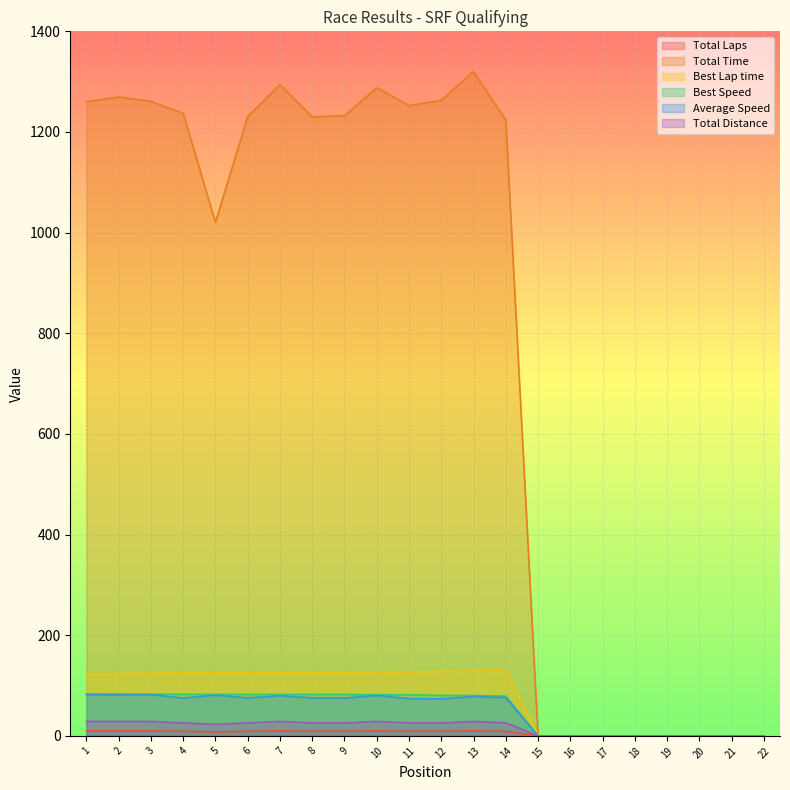

Between 18 and 20, which is larger?

18